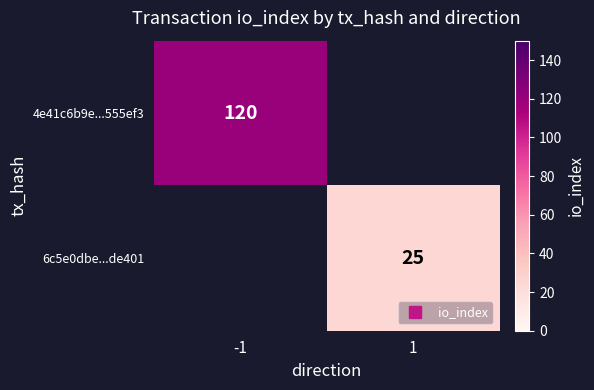

How many categories are shown in the chart?

2